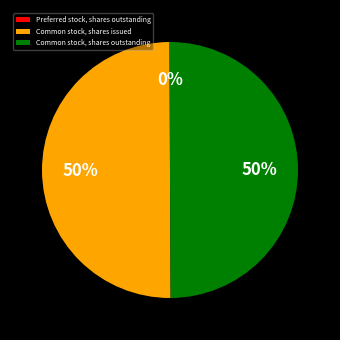

To the nearest percent, what is the difference between the largest and smallest slice percentages?

50%